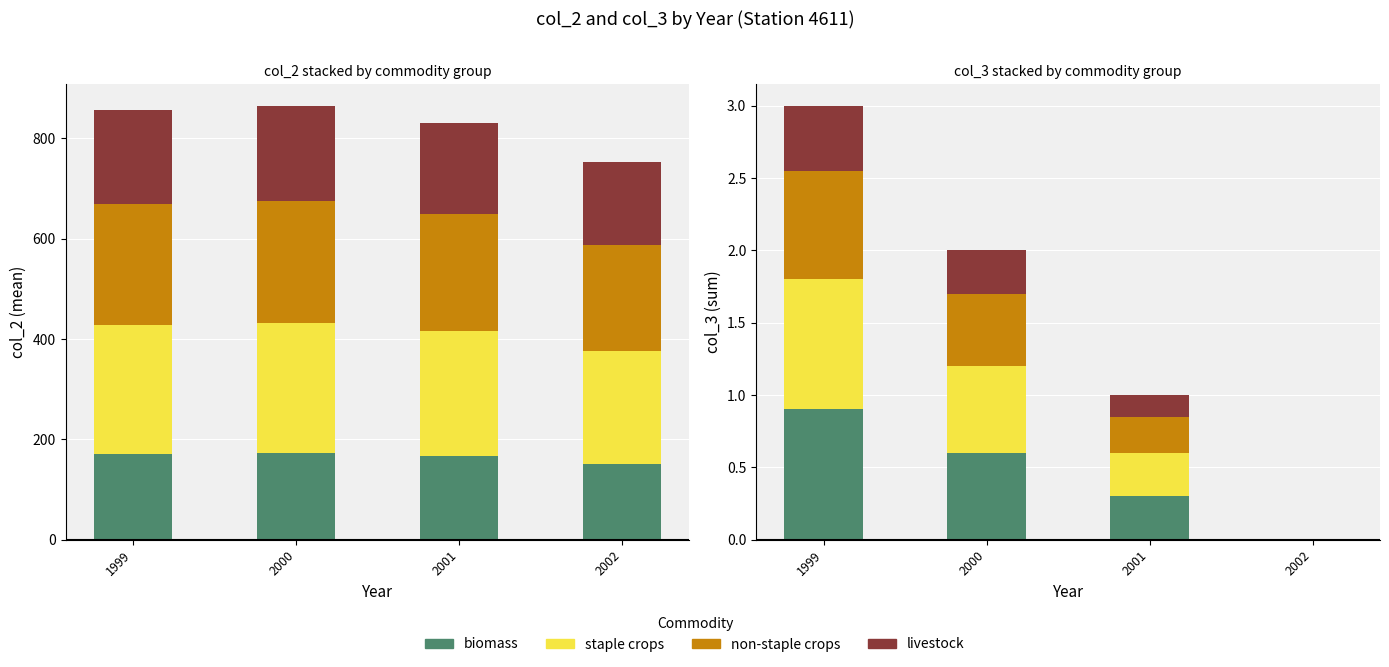

The biomass series shows 0.3 at 2000. True or false?

False